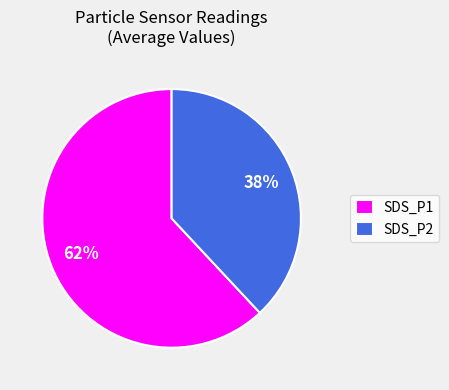

Between SDS_P1 and SDS_P2, which is larger?

SDS_P1